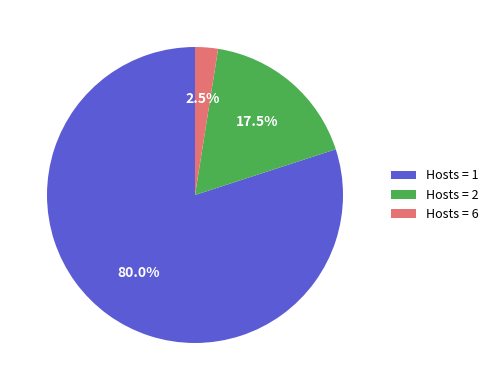

Rank the categories by value from highest to lowest.

Hosts = 1, Hosts = 2, Hosts = 6